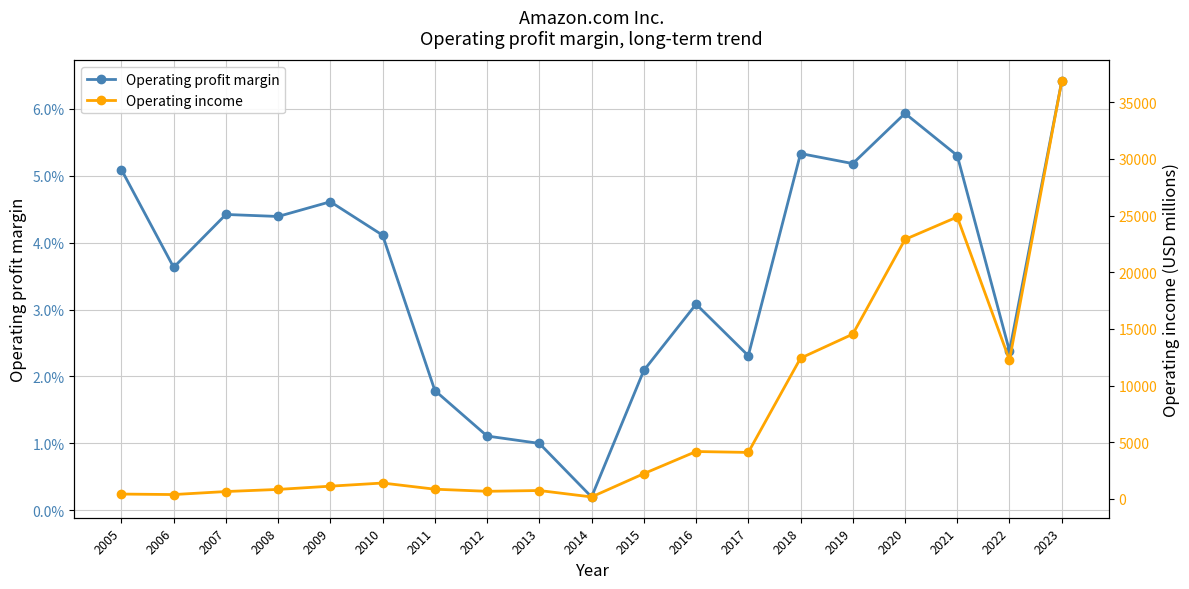

What is the maximum value shown in the chart?

36852.0